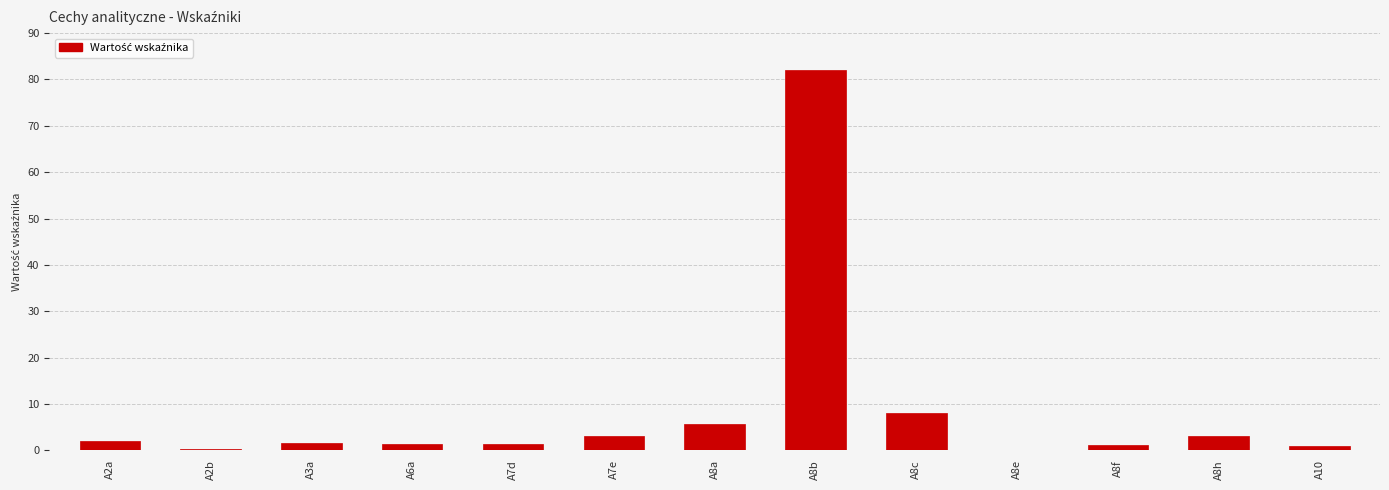

What is the change in value from A7e to A10?

-2.1